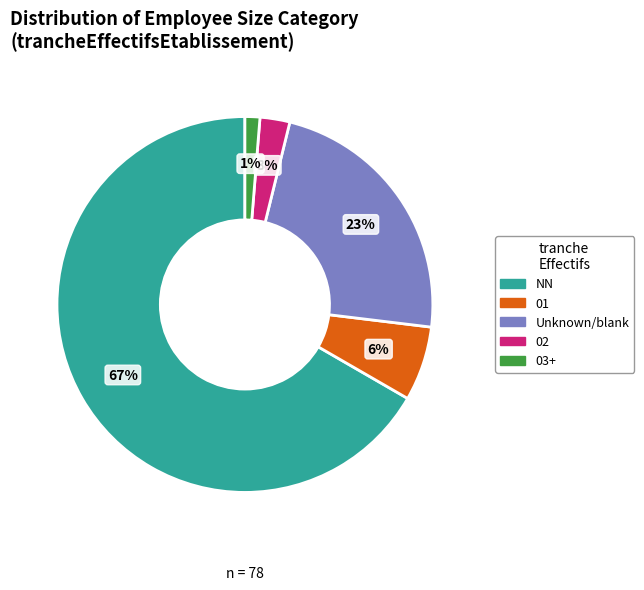

To the nearest percent, what is the average slice percentage?

20%